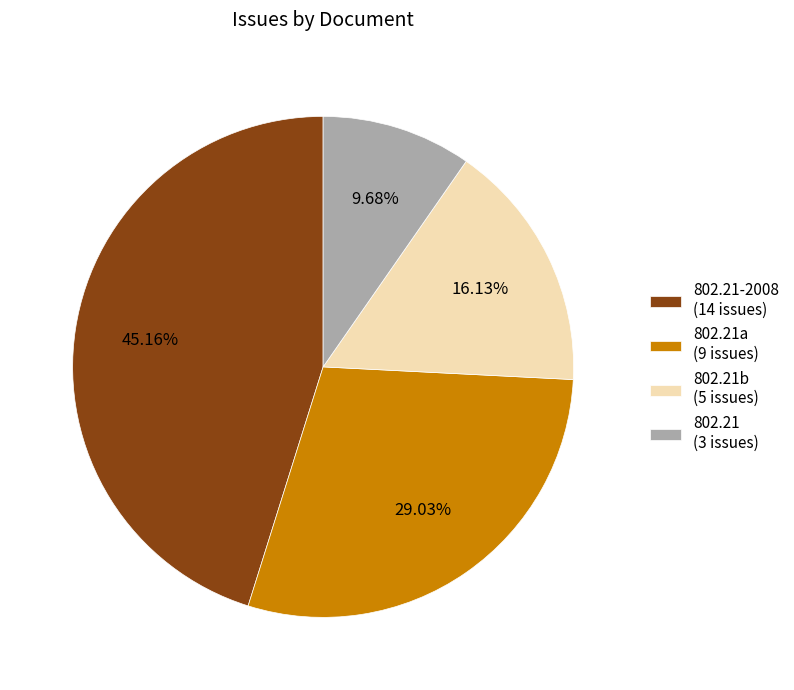

Count the number of slices in the pie.

4